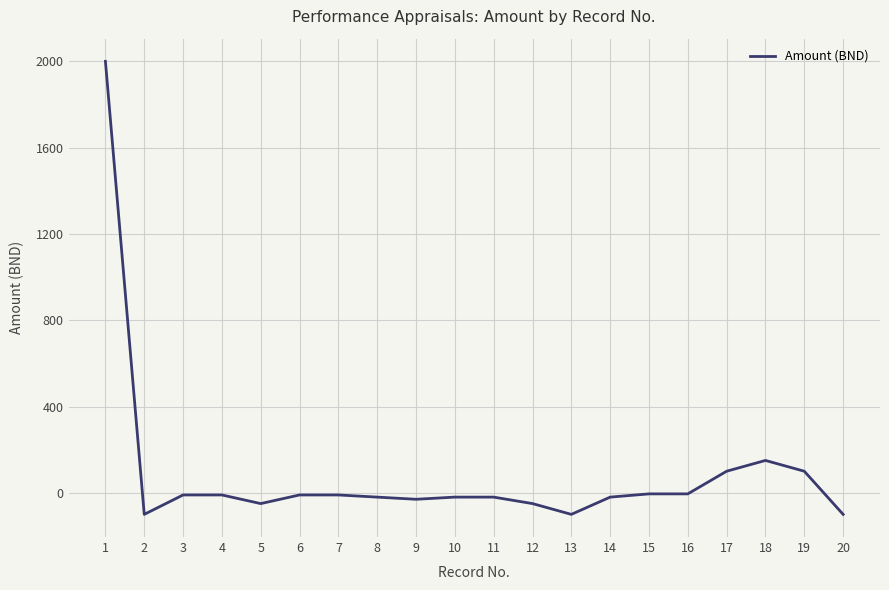

The value at 1 is 2000. True or false?

True